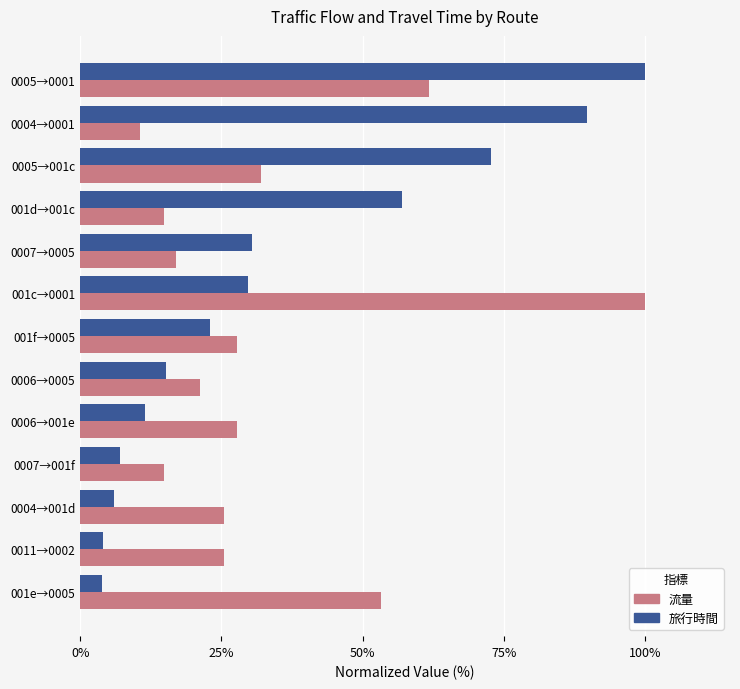

How many data points in 流量 are less than 25?

5